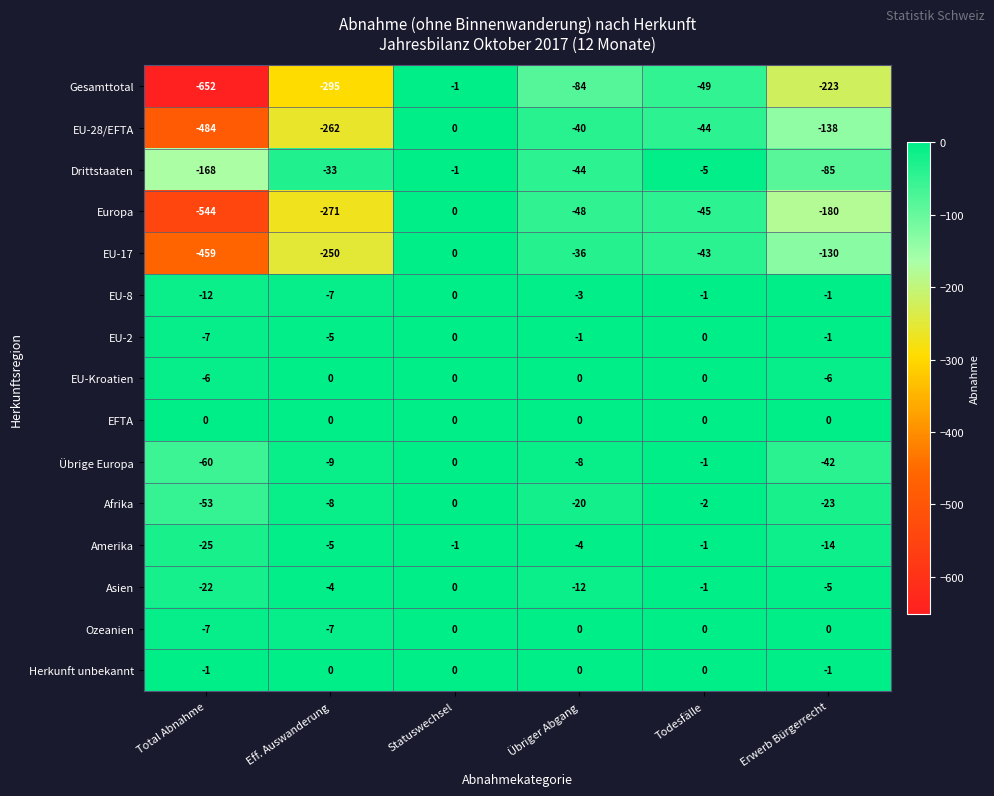

Between Übriger Abgang and Todesfälle, which series saw the biggest shift?

Drittstaaten